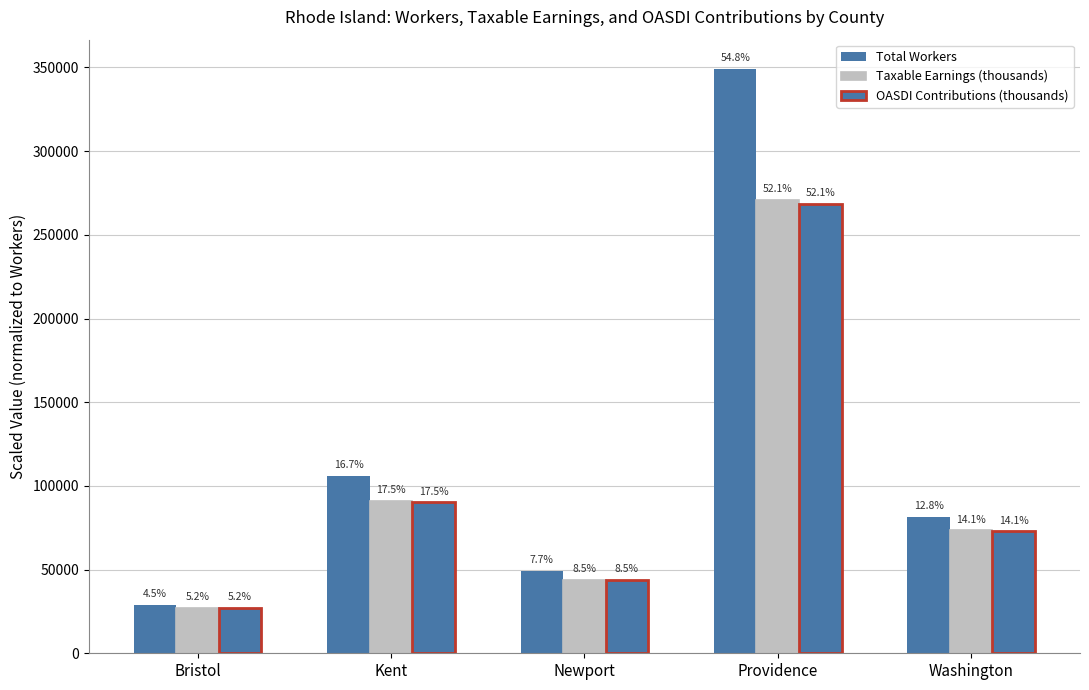

The value of OASDI Contributions (thousands) at Washington is 72846.4. True or false?

True